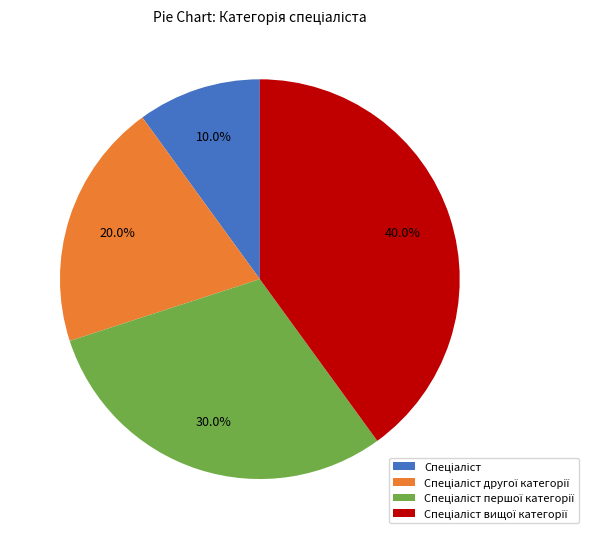

Count the number of slices in the pie.

4